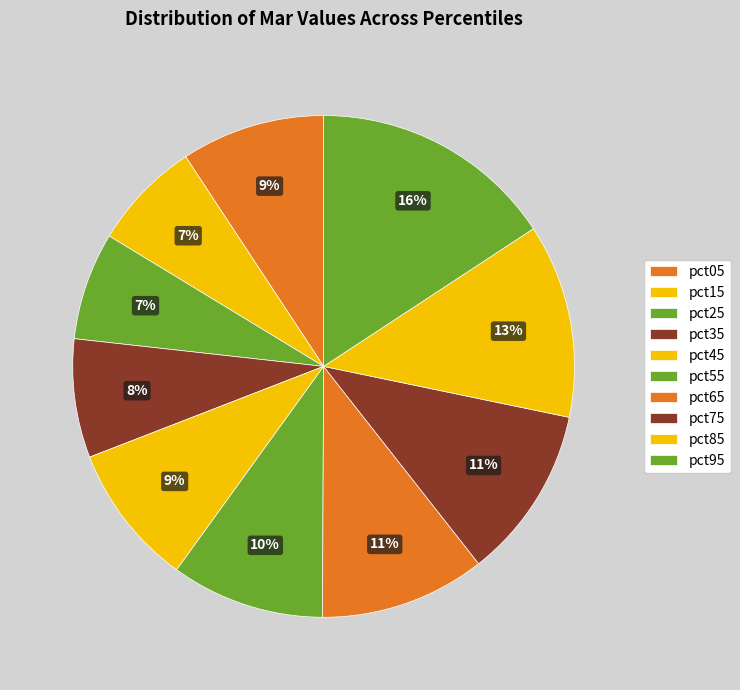

Is there a majority slice in this chart?

No